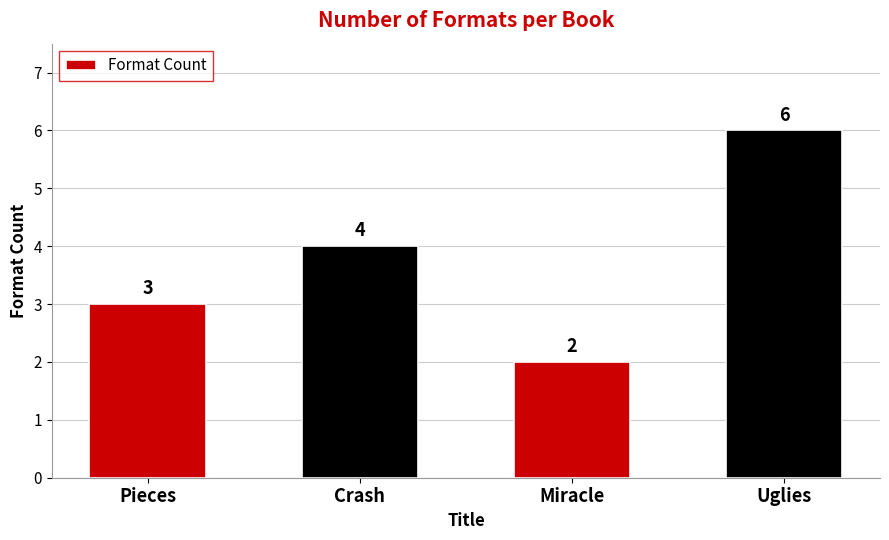

The chart shows a value of 6 at Uglies. True or false?

True